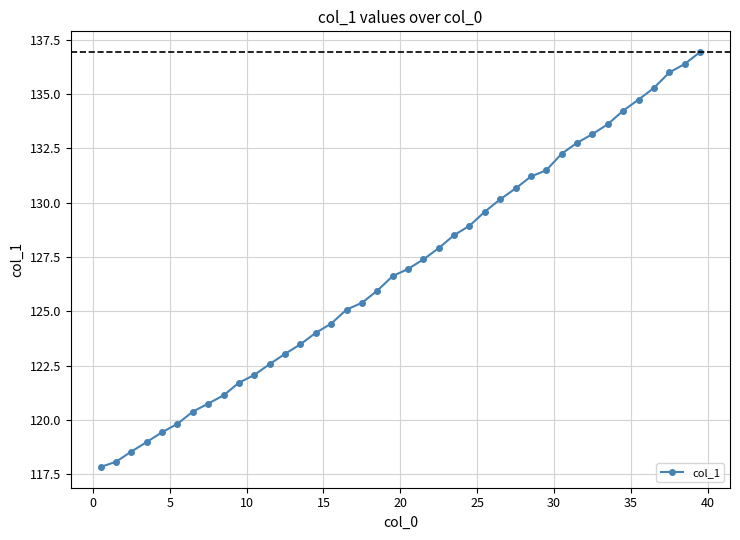

How many data points does each series have?

40